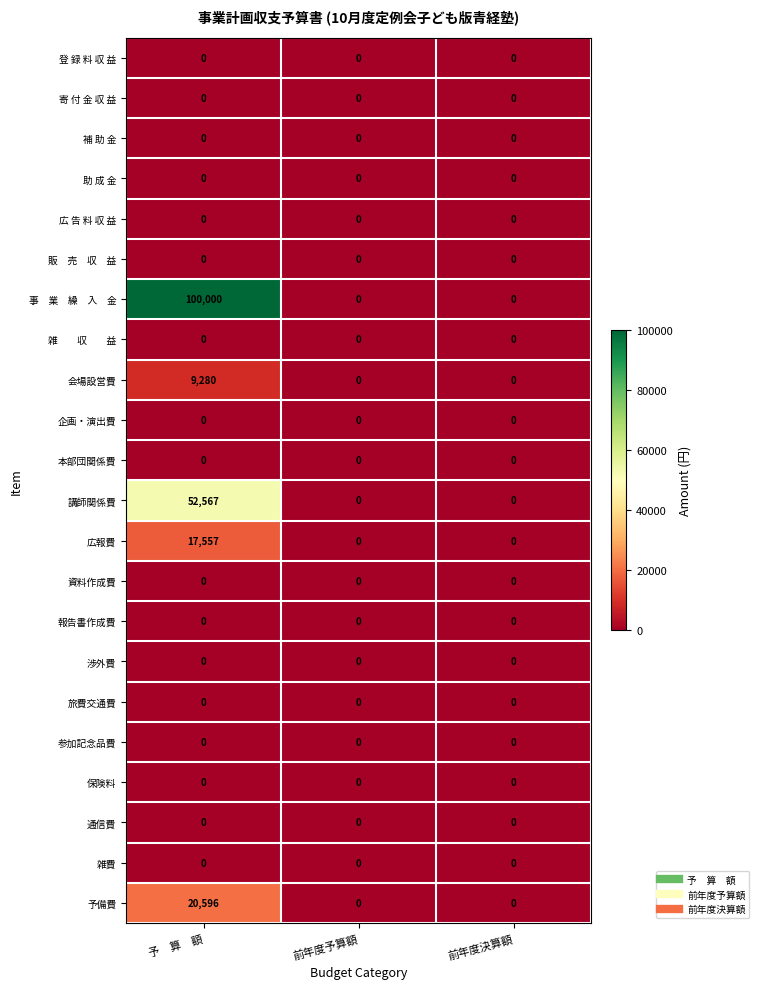

At which category is the sum across all series the highest?

予　算　額